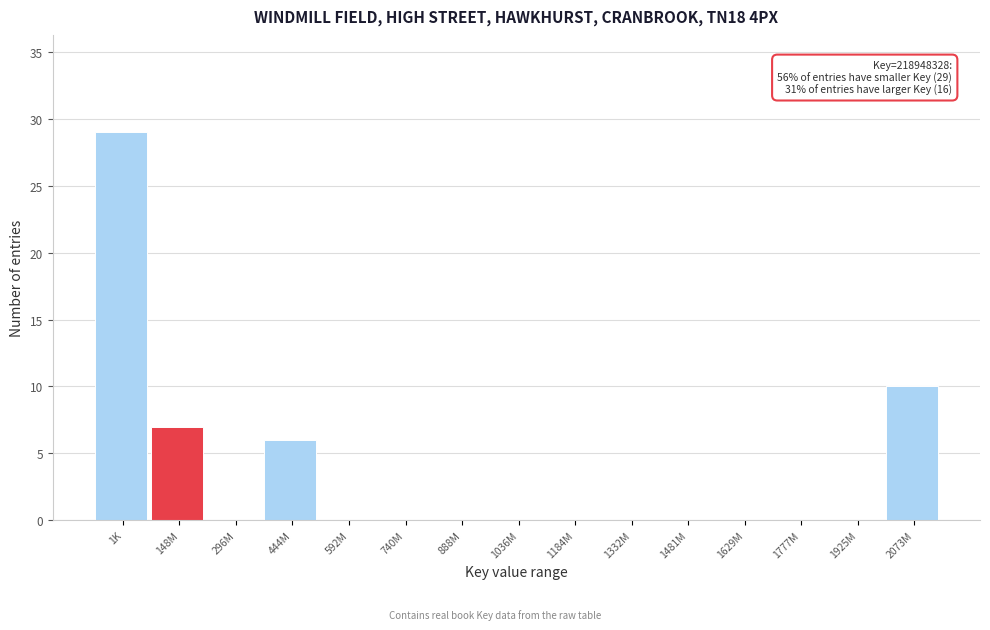

Reading right to left, transcribe all the data shown in this chart.

2073M=10	1925M=0	1777M=0	1629M=0	1481M=0	1332M=0	1184M=0	1036M=0	888M=0	740M=0	592M=0	444M=6	296M=0	148M=7	1K=29